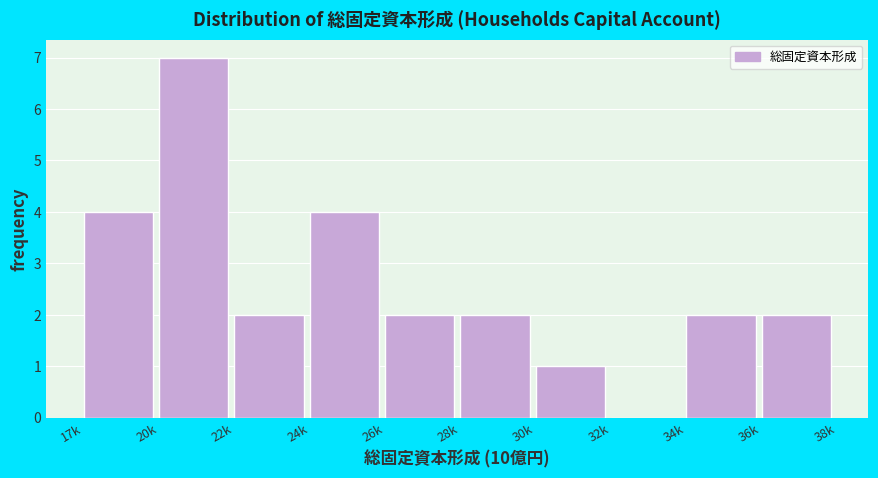

Reading right to left, list all the values displayed in this chart.

36k=2	34k=2	32k=0	30k=1	28k=2	26k=2	24k=4	22k=2	20k=7	17k=4